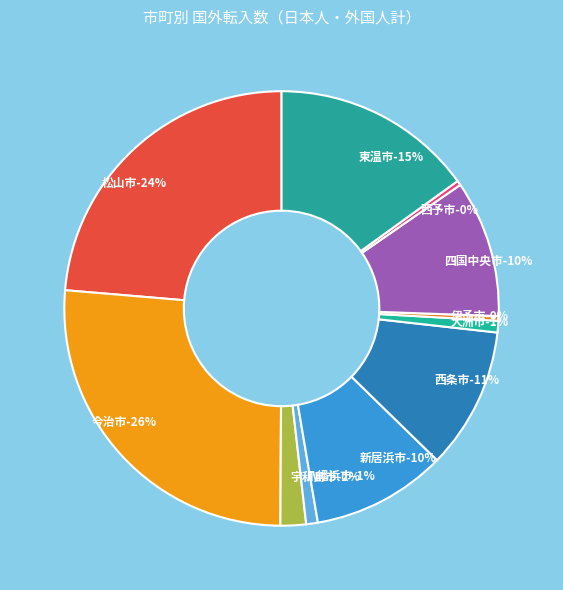

Is there a majority slice in this chart?

No